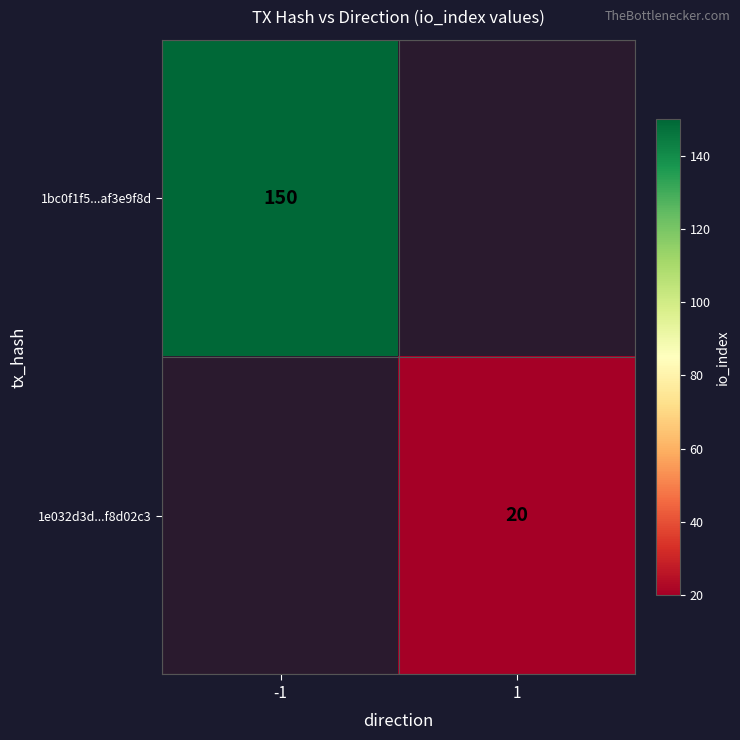

The value of 1e032d3d...f8d02c3 at 1 is 29. True or false?

False